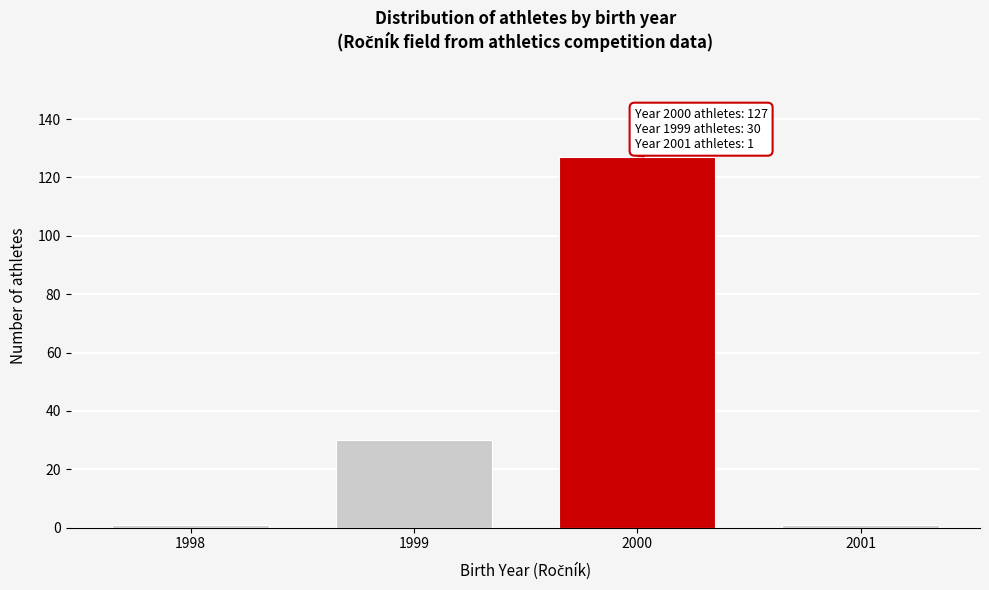

Reading left to right, list all the values displayed in this chart.

1998=1	1999=30	2000=127	2001=1